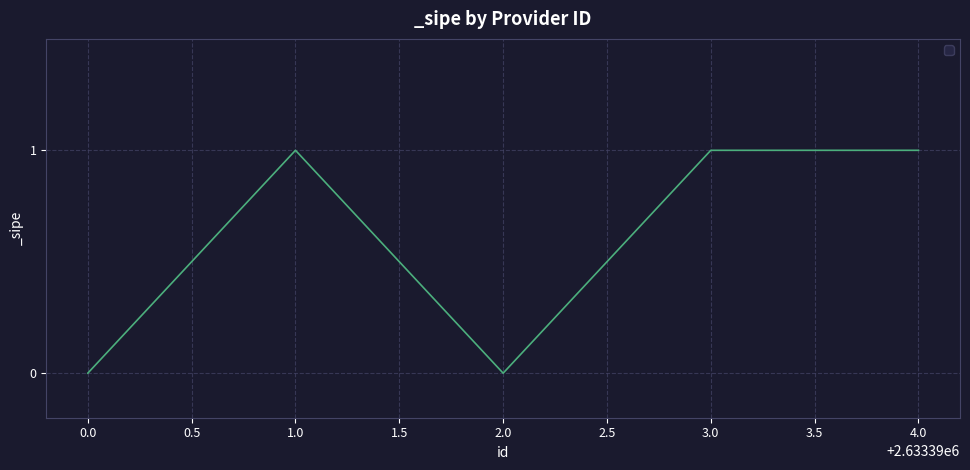

Reading left to right, extract all data points from this chart.

0.0=0	1.0=1	2.0=0	3.0=1	4.0=1